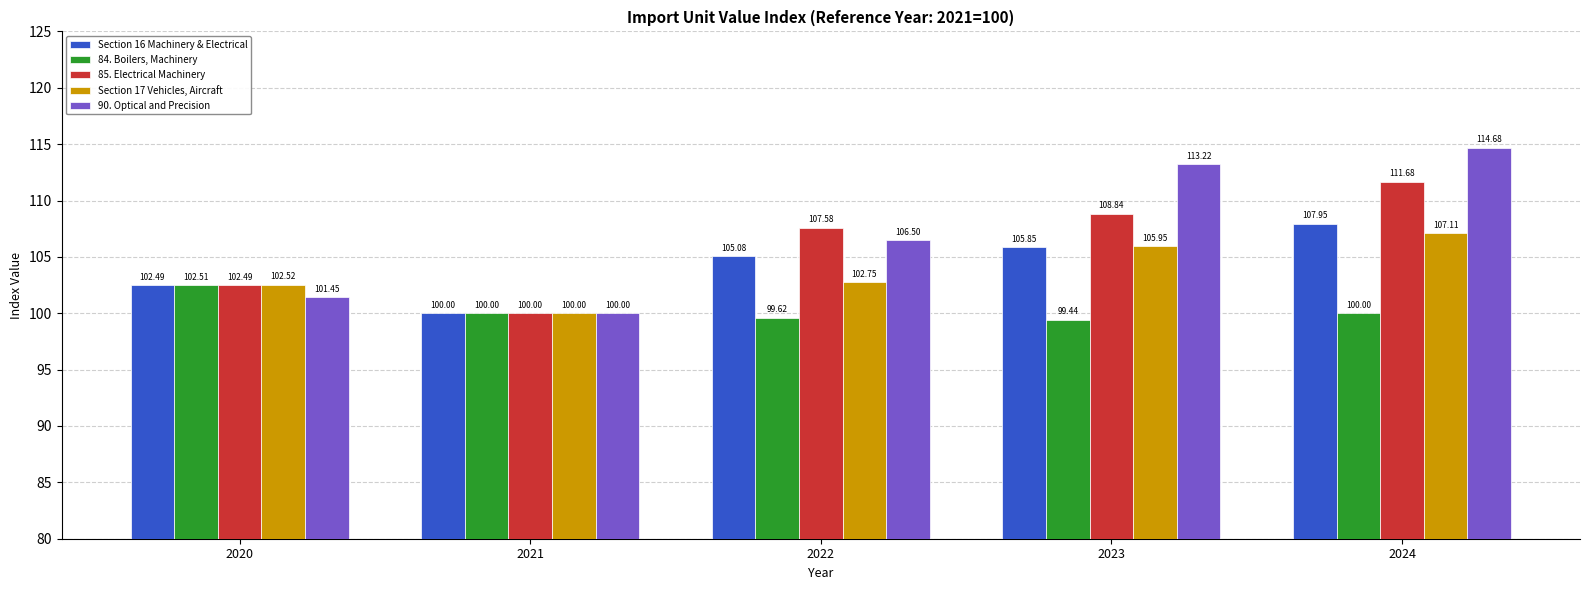

What is the value of the 85. Electrical Machinery bar at the 1st from the left?

102.5